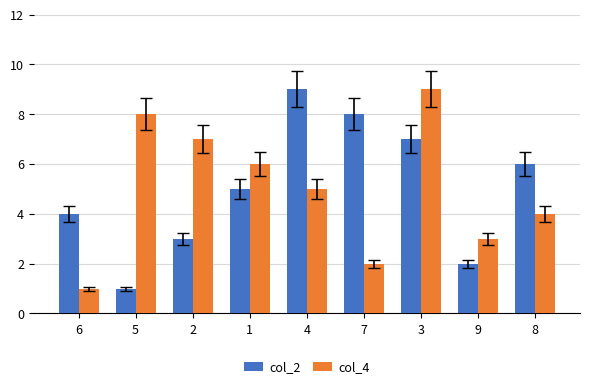

What is the sum of the col_2 values at 4 and 6?

13